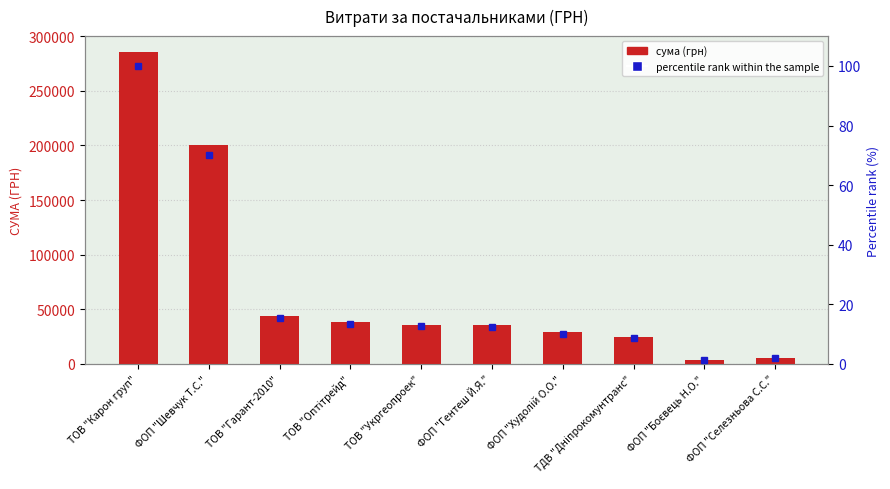

Count the number of categories in the chart.

10